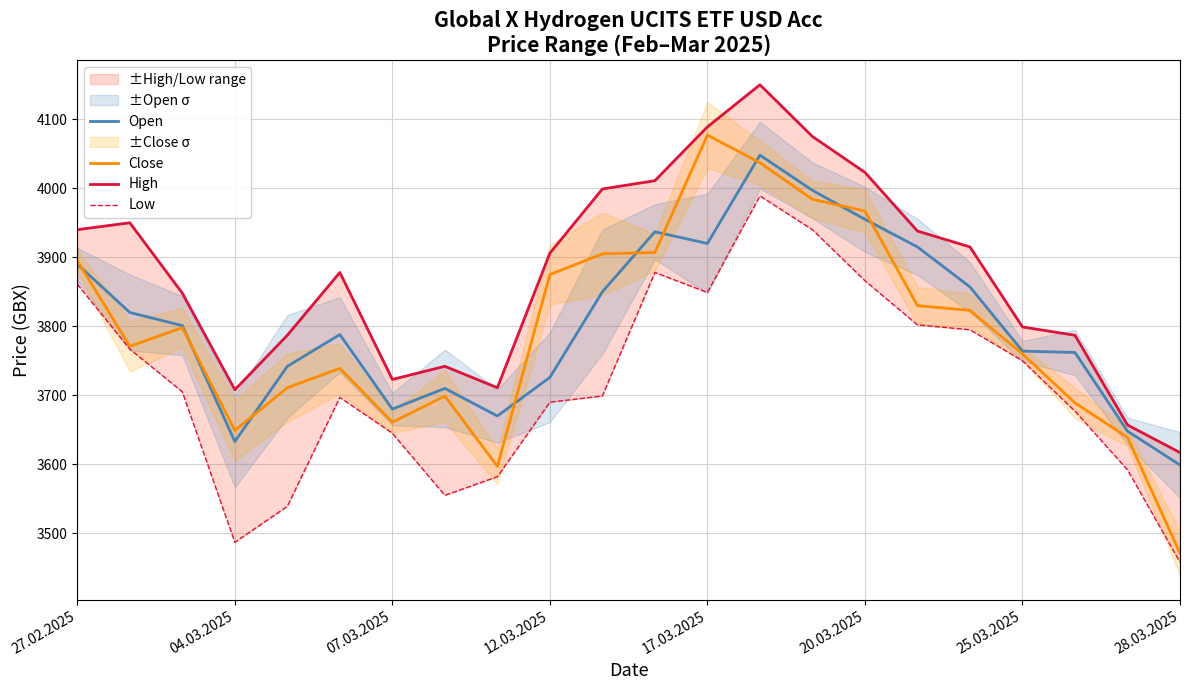

True or false: Low and High cross at least once.

False